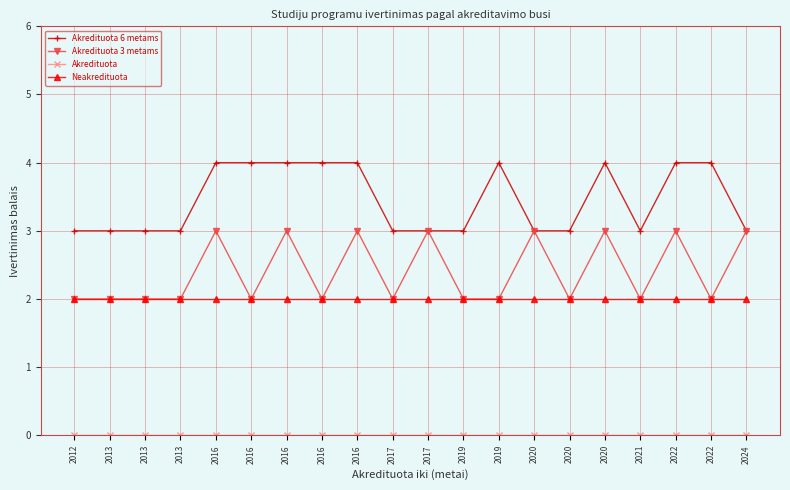

How many series are shown in this chart?

4